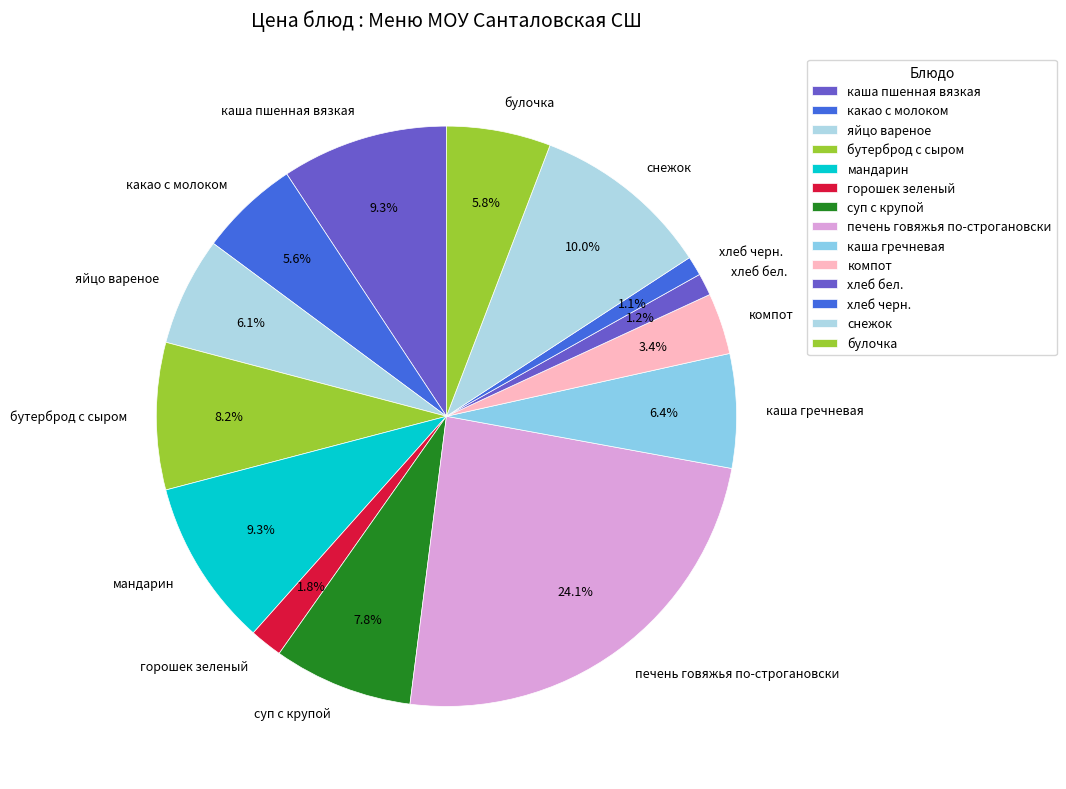

Which slice is the largest?

печень говяжья по-строгановски